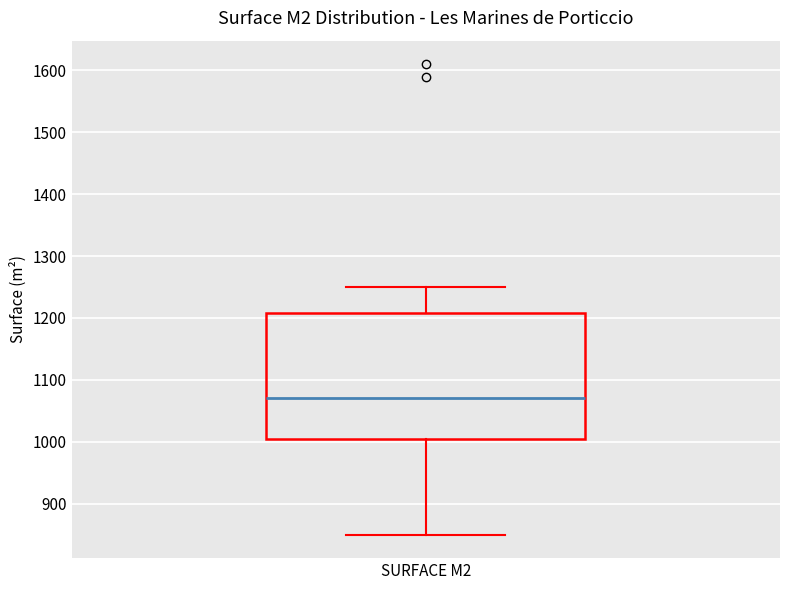

Transcribe this box plot: give where the median line is, the range the box spans, and where the two whiskers end, as read against the y-axis. The values are not printed on the chart, so give them approximately, as read against the axis.

median 1070, box 1000 to 1210, whiskers 850 to 1250